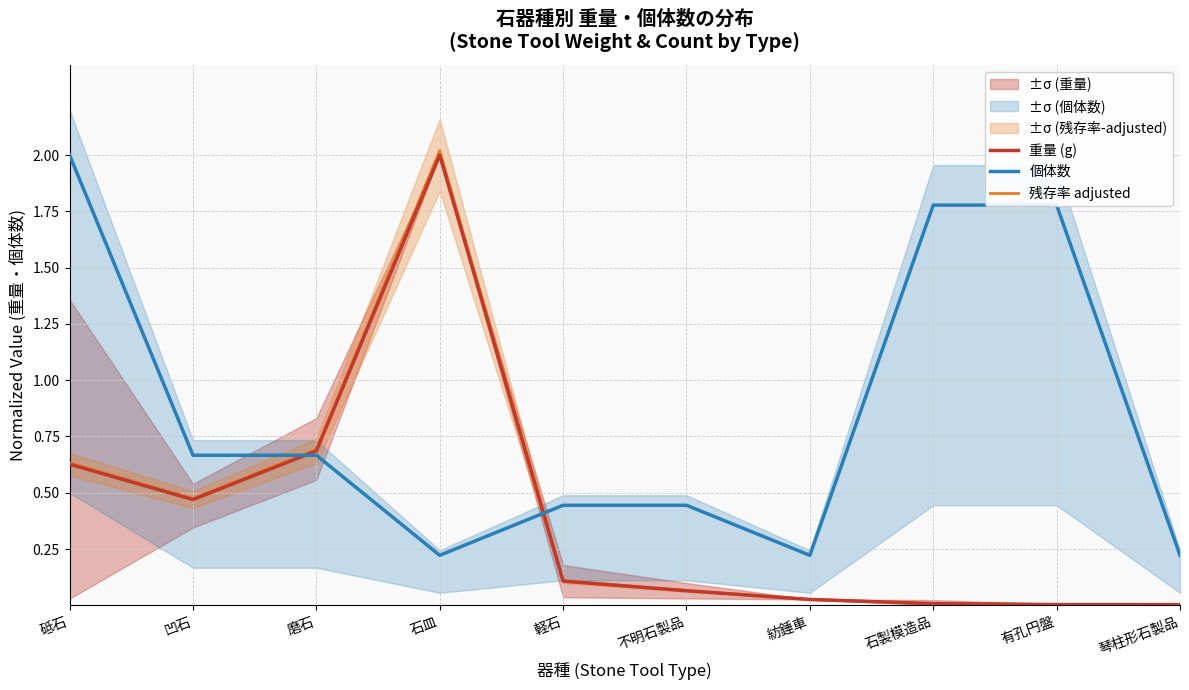

List the series in order of their peak value, lowest first.

重量 (g), 個体数, 残存率 adjusted